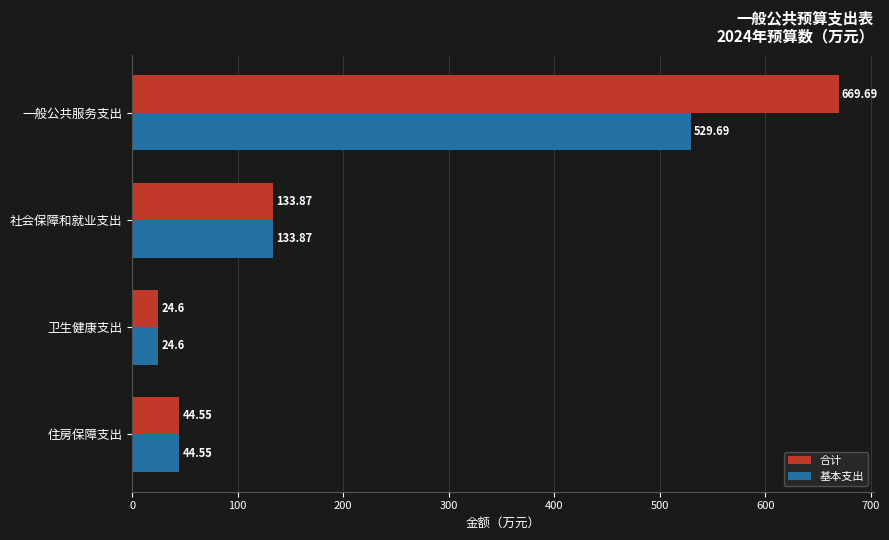

Which category has the highest value in the 合计 series?

一般公共服务支出